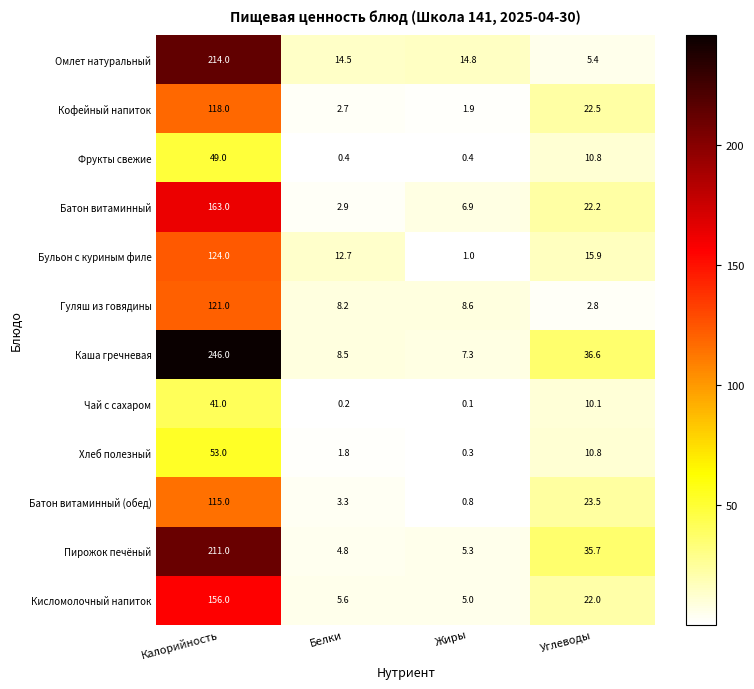

What is the difference between the Каша гречневая values at Углеводы and Калорийность?

209.4